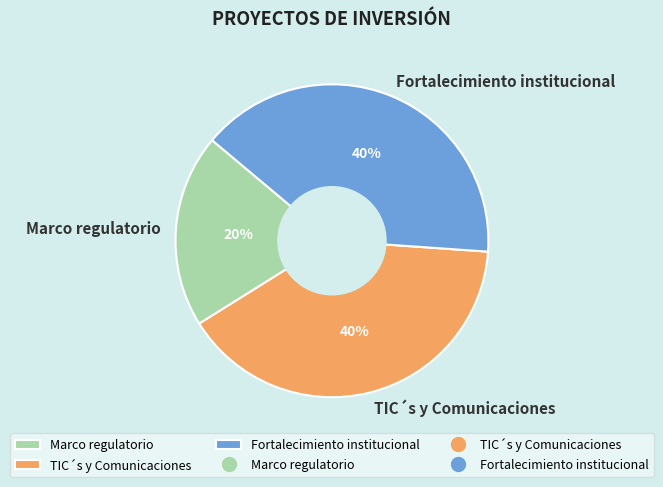

Which category has the smallest portion of the pie?

Marco regulatorio